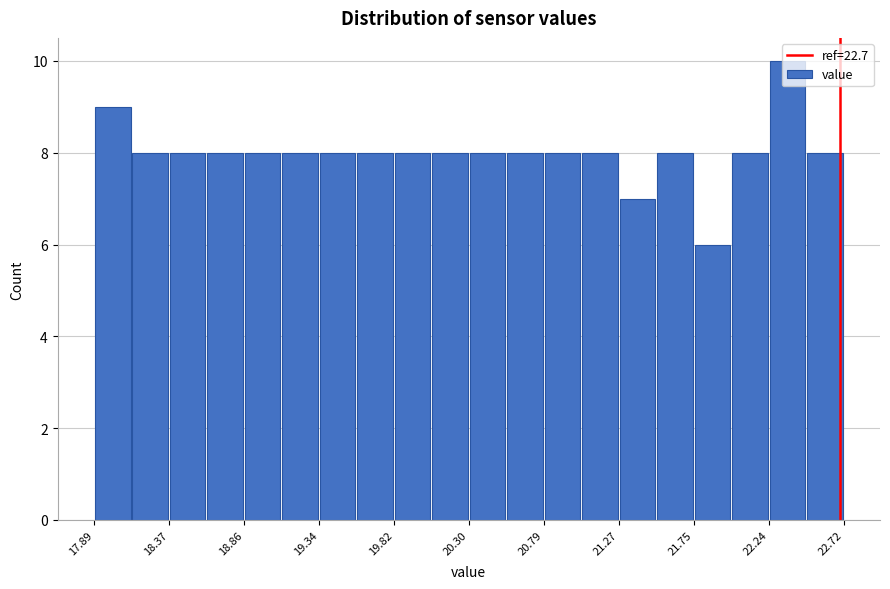

Which range on the x-axis has the tallest bar?

22.25 to 22.50